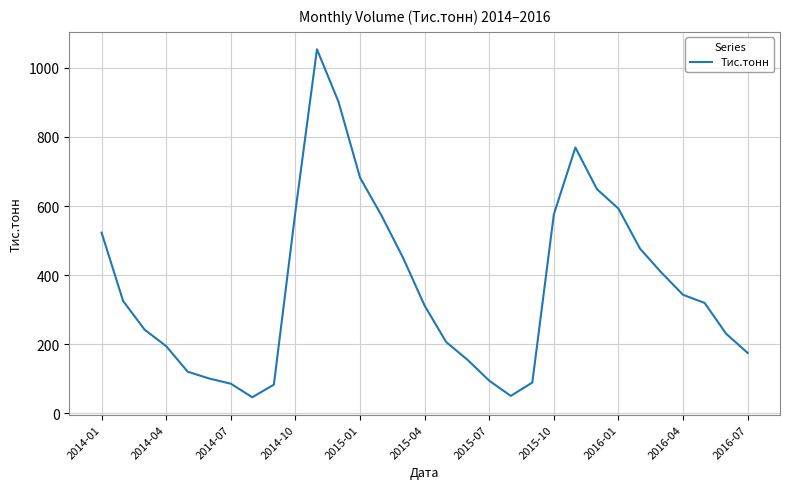

What is the maximum value shown in the chart?

1054.0